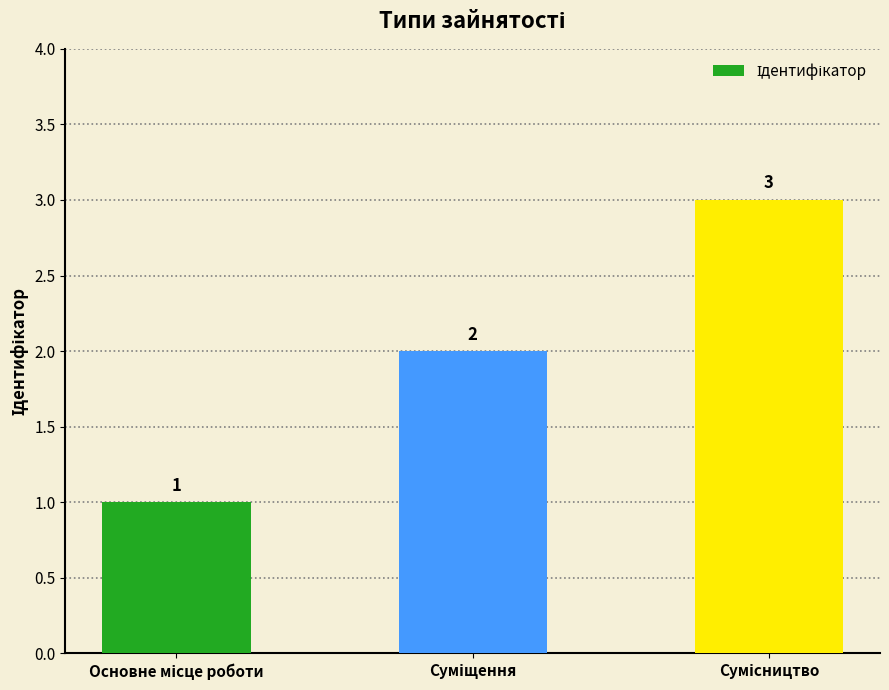

What is the difference between the maximum and minimum values?

2